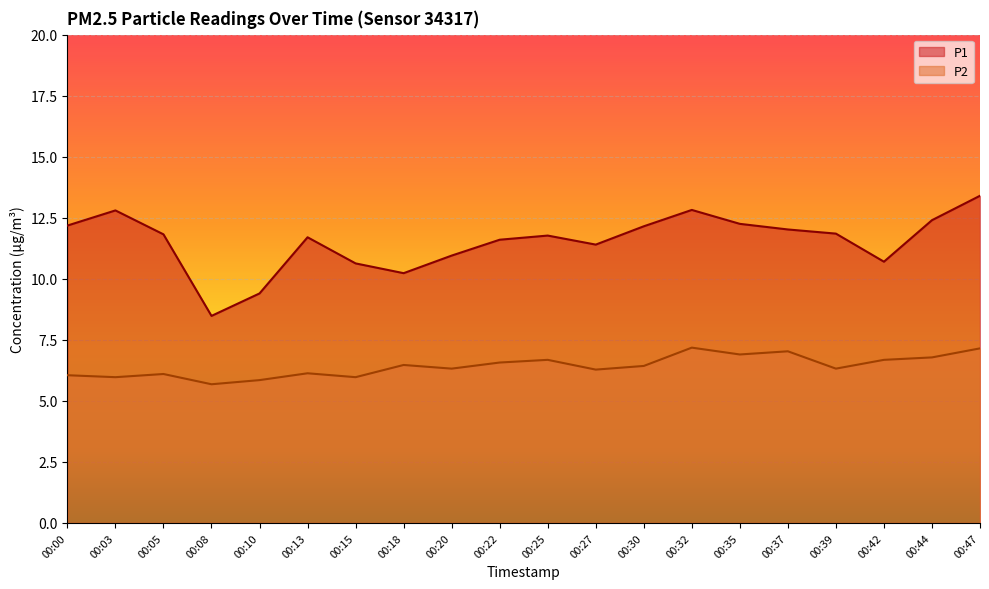

How many interior local peaks does the P2 series have?

6